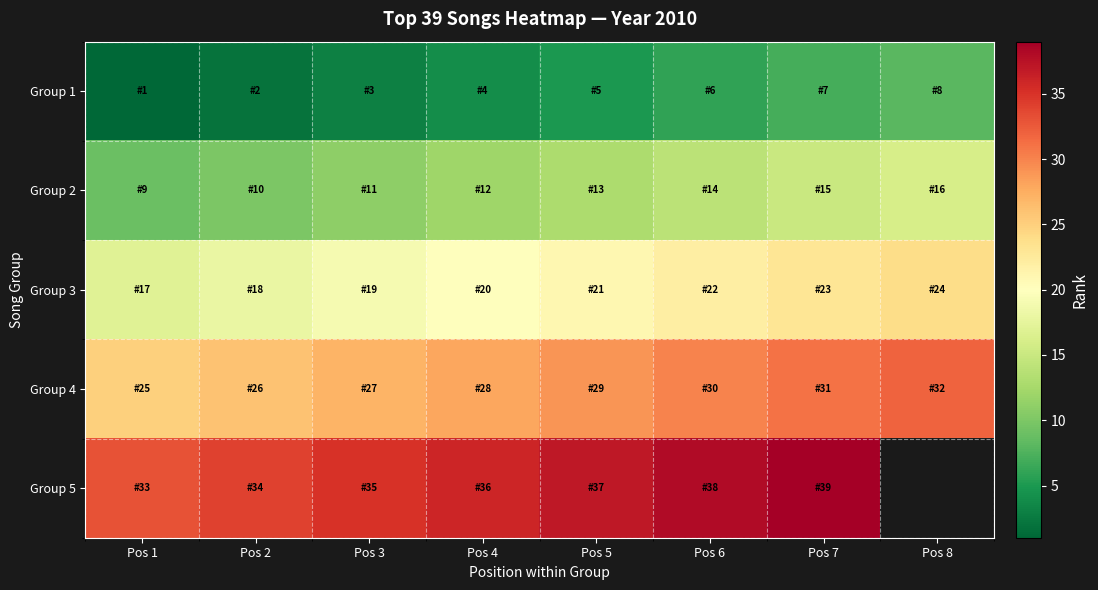

What is the highest value of the Group 5 series?

39.0